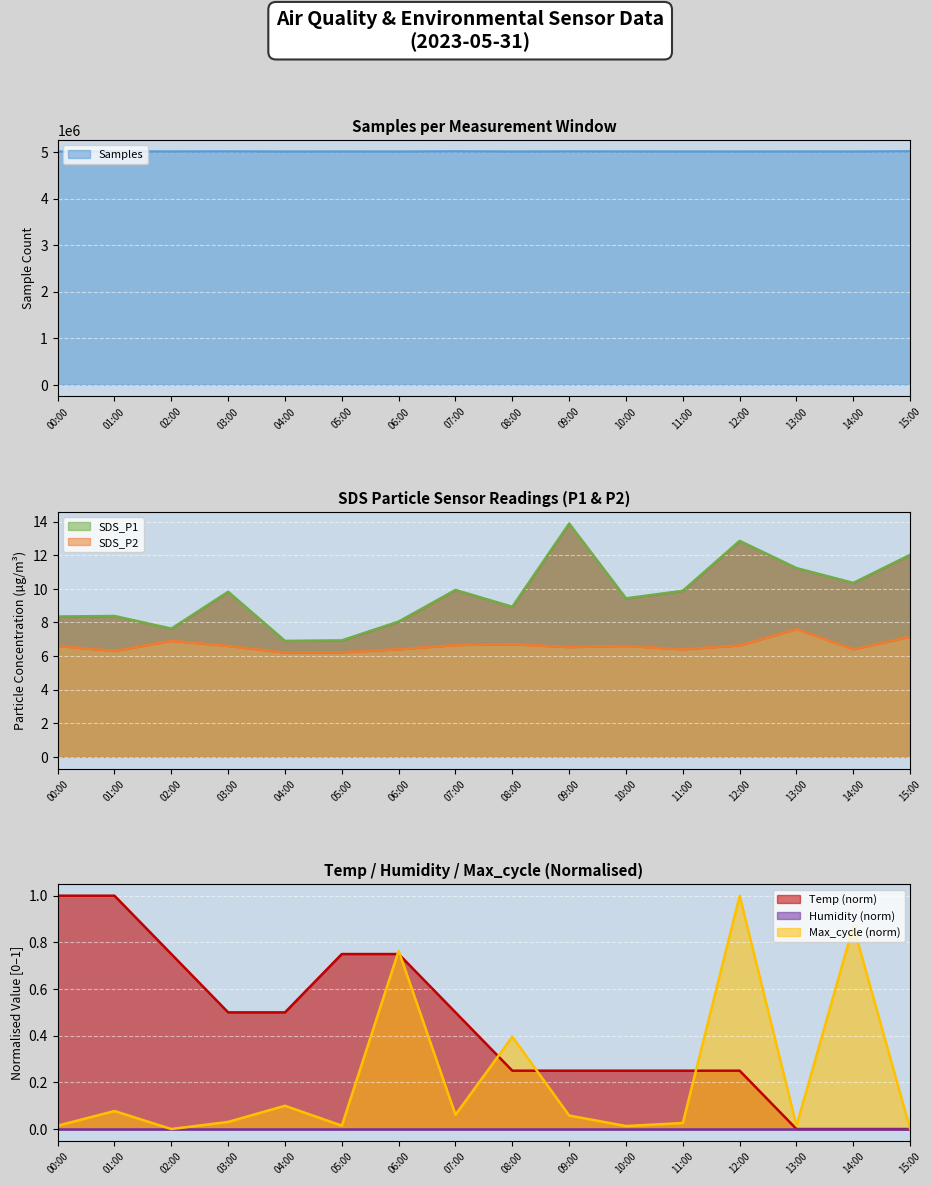

True or false: Samples and Max_cycle cross at least once.

False